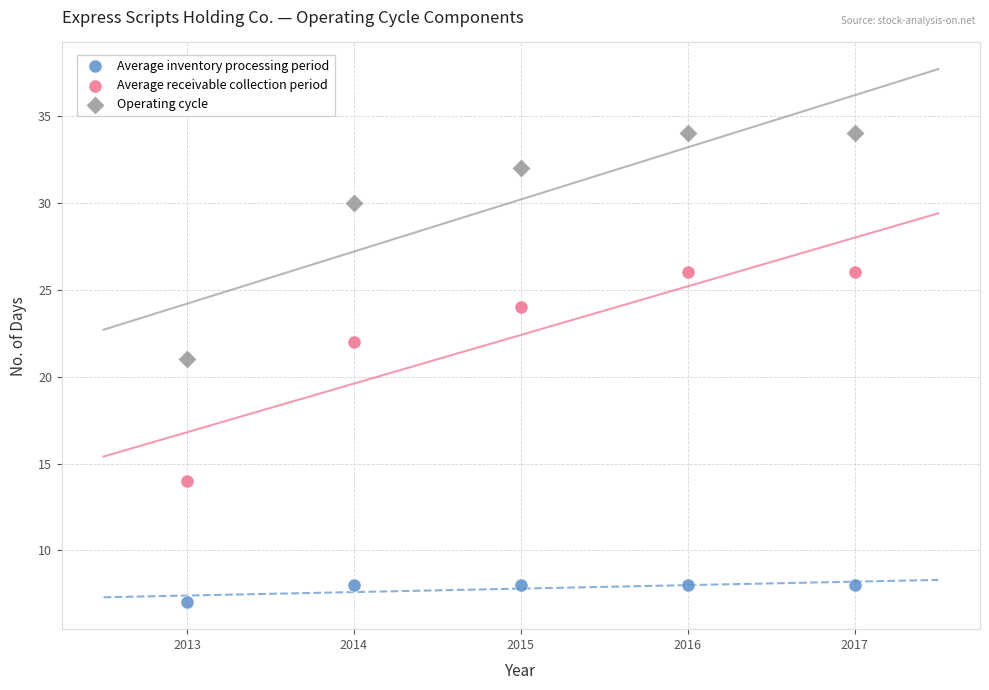

In the Average receivable collection period series, what Y value is closest to 20?

22